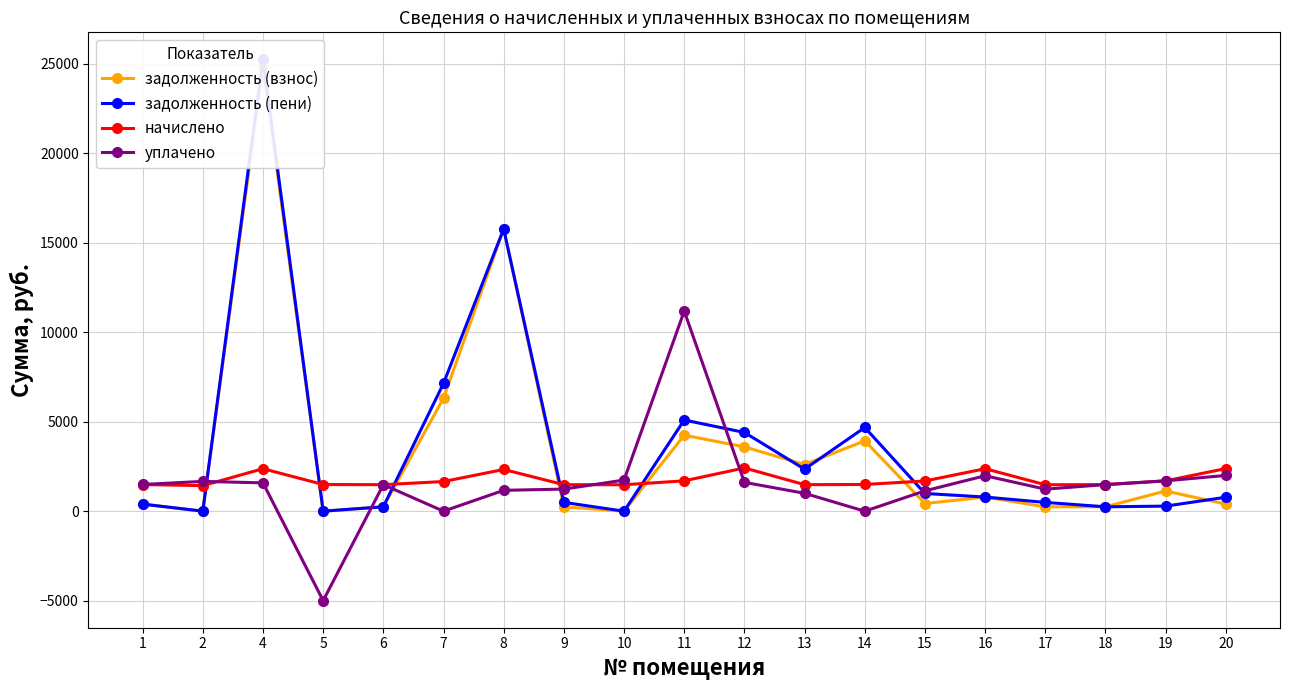

Between 15 and 19, which series saw the biggest shift?

задолженность (пени)